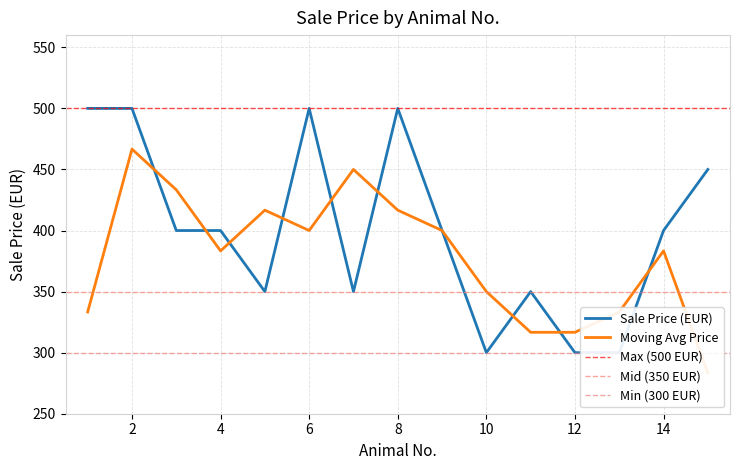

How many interior local valleys (lower than both neighbors) does the data have?

3